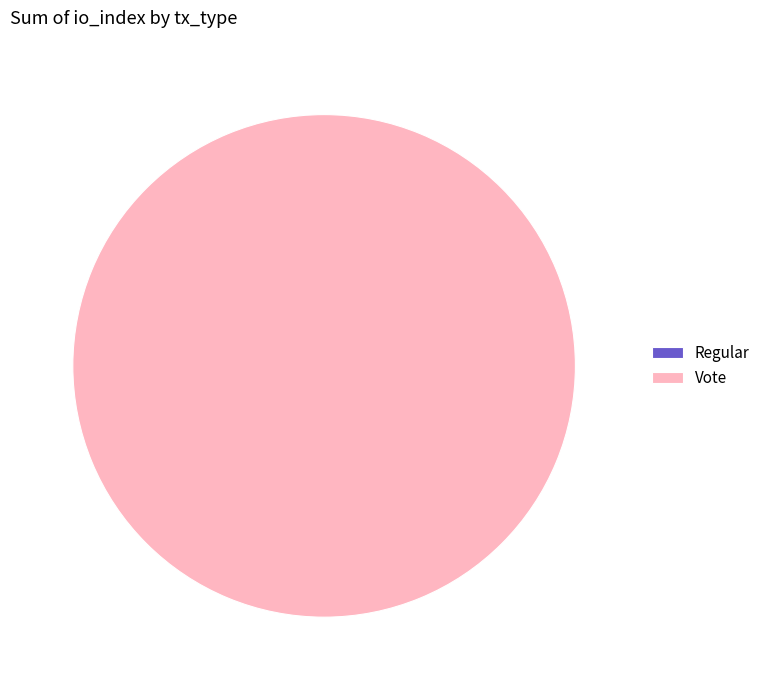

What percentage do Regular and Vote together represent?

100.0%